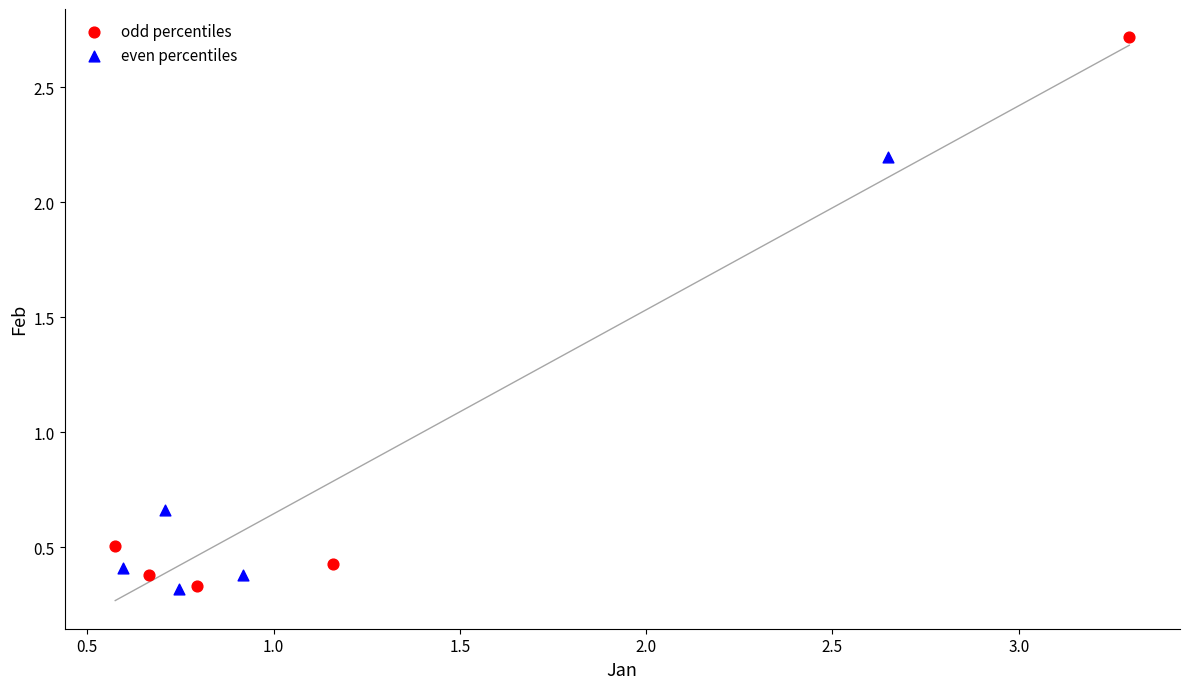

Which series has the largest Y range (max minus min)?

odd percentiles